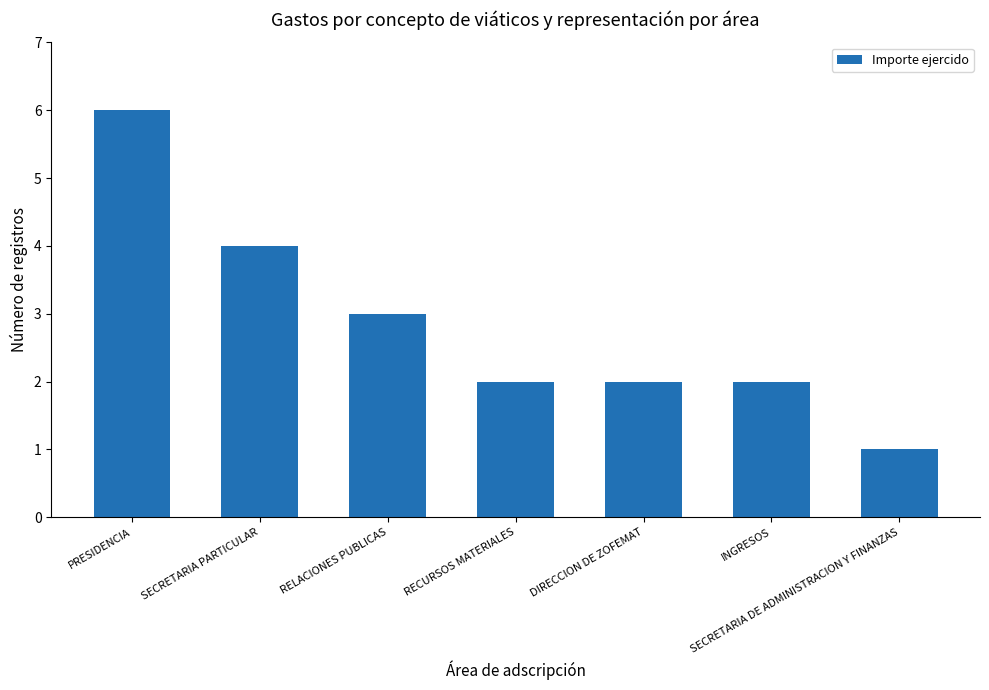

Read the value at SECRETARIA PARTICULAR.

4